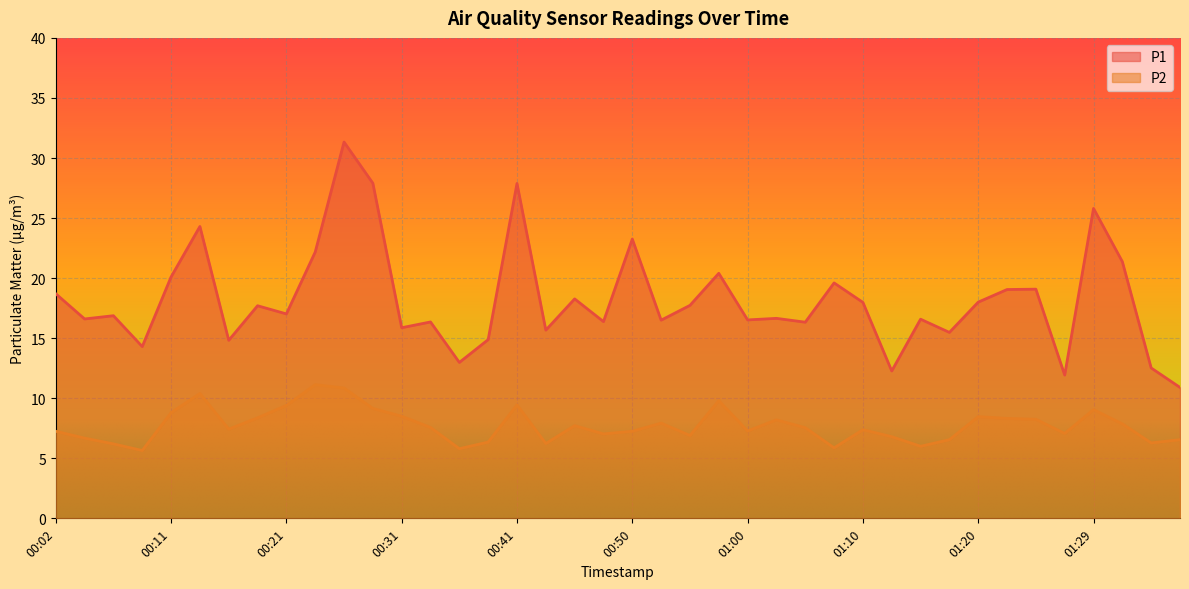

Where is P2 nearest to the value 8?

00:53